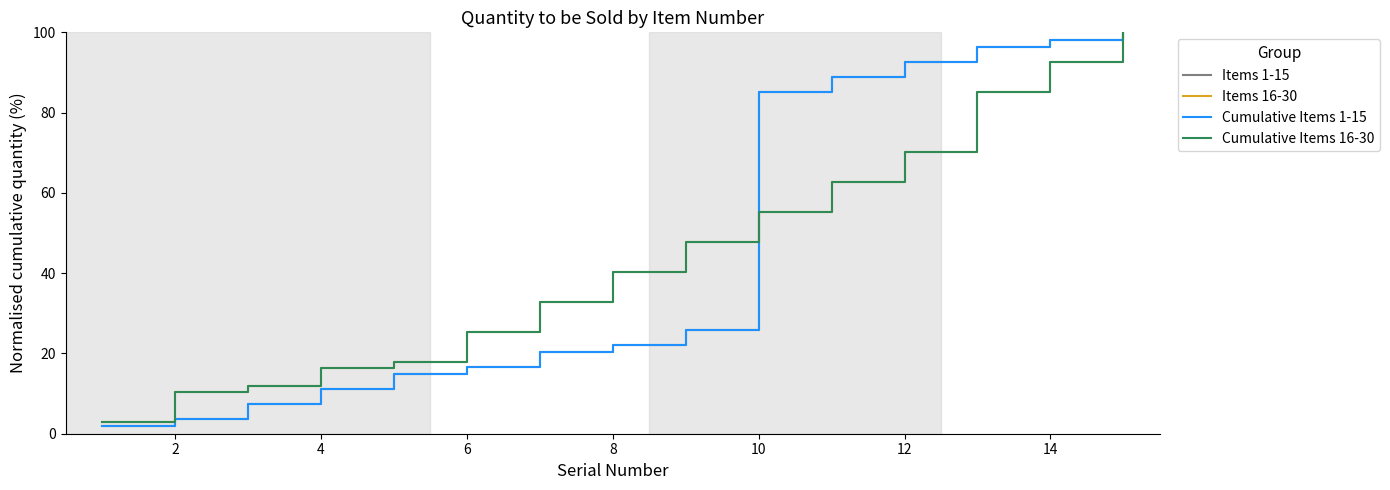

What is the difference between the maximum and minimum values in the Cumulative Items 1-15 series?

98.1